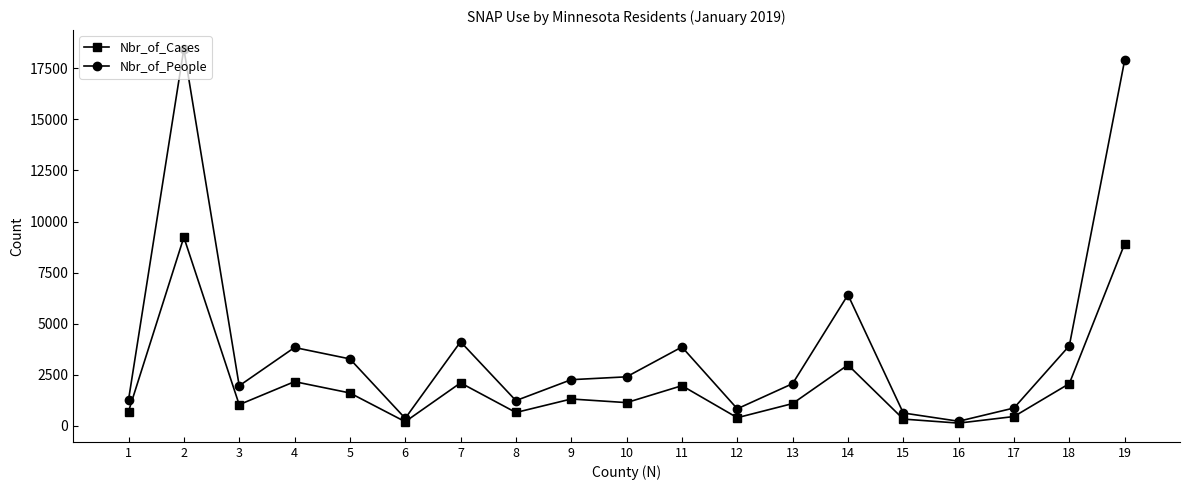

True or false: Nbr_of_People has more than 0 points higher than both neighbors.

True